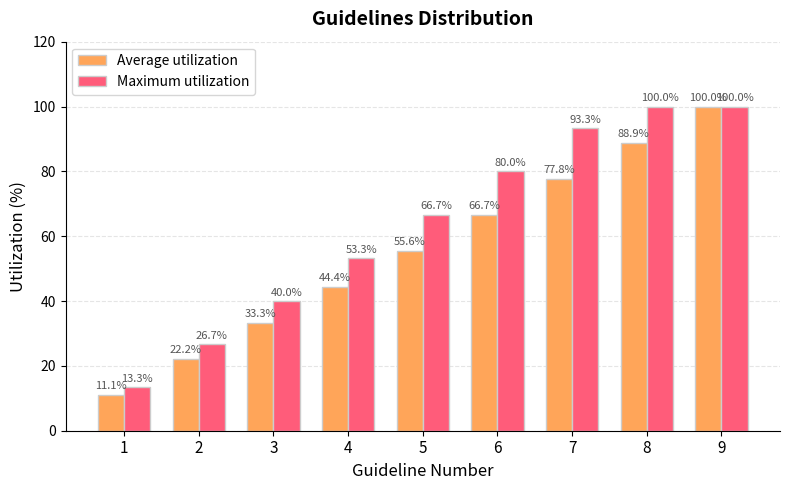

The Maximum utilization series shows 30.7 at 5. True or false?

False